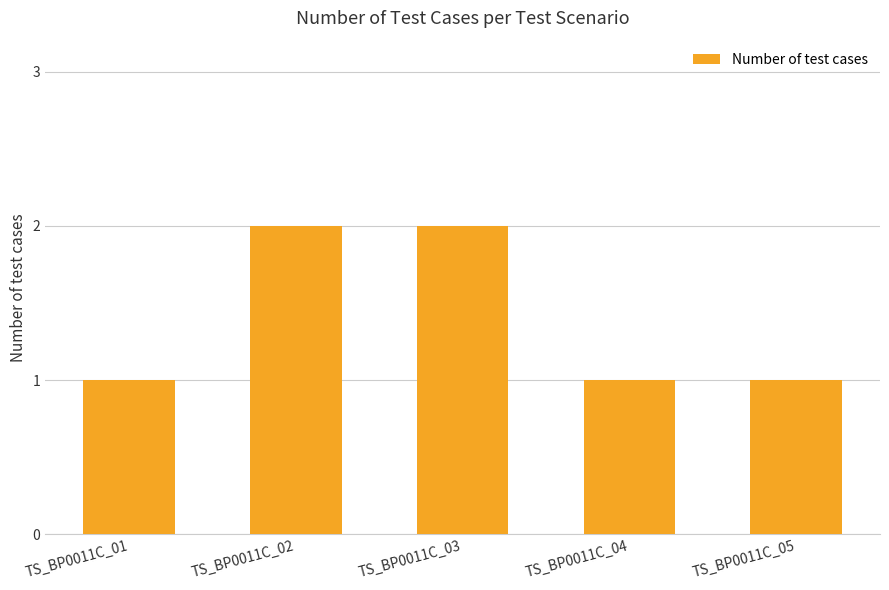

What is the sum of all values?

7